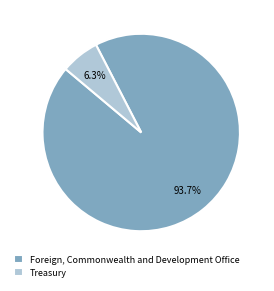

Between Treasury and Foreign, Commonwealth and Development Office, which is larger?

Foreign, Commonwealth and Development Office